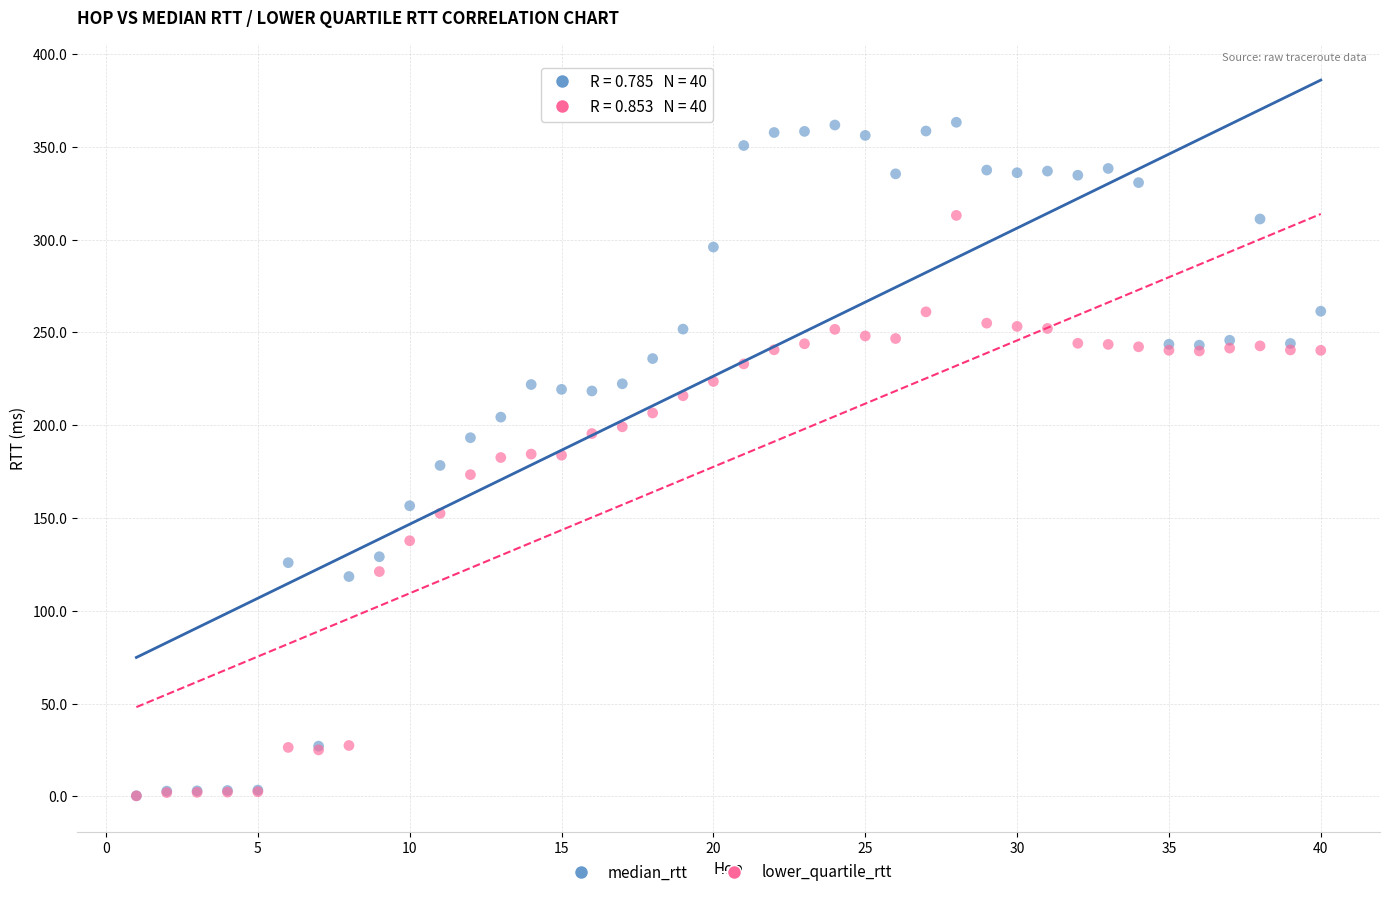

What are all the series names shown in the legend?

median_rtt, lower_quartile_rtt